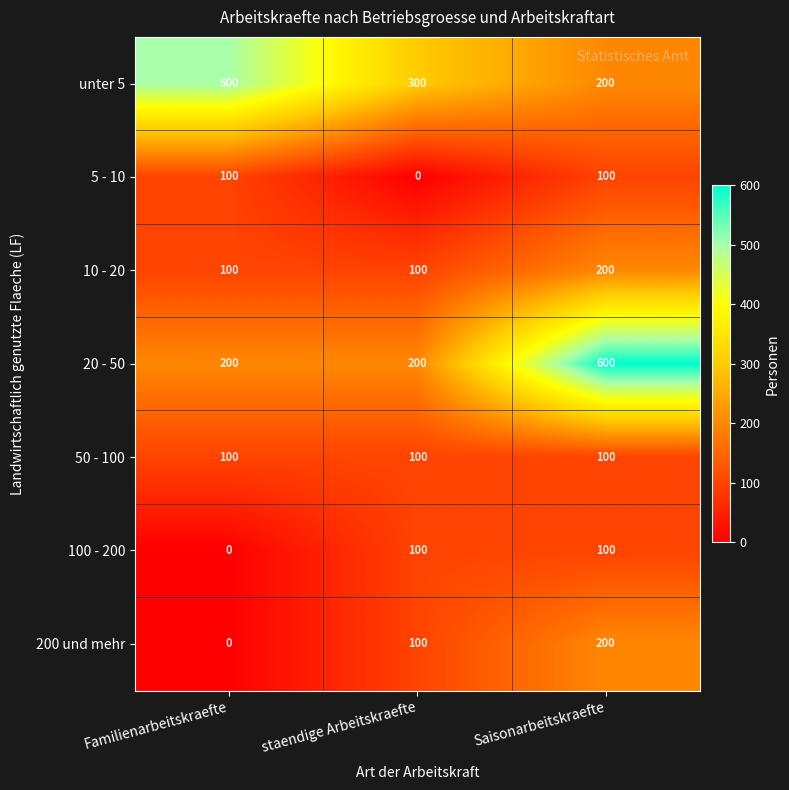

Reading left to right, what are all the values shown in this chart?

unter 5: 500	300	200
5 - 10: 100	0	100
10 - 20: 100	100	200
20 - 50: 200	200	600
50 - 100: 100	100	100
100 - 200: 0	100	100
200 und mehr: 0	100	200